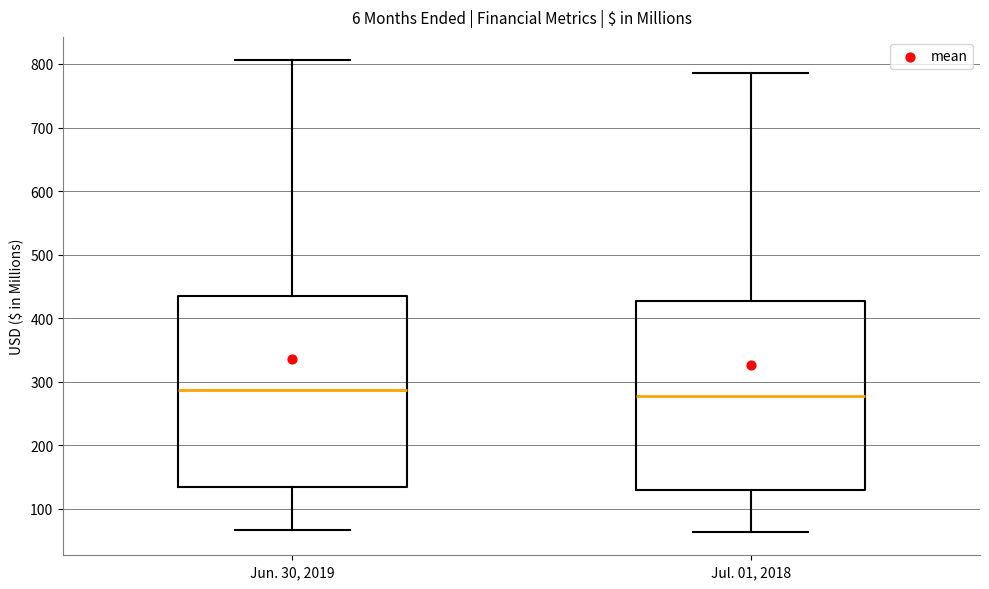

Reading left to right, read every box against the y-axis: the position of its median line, the range the box covers, and the ends of its whiskers. The values are not printed on the chart, so give them approximately, as read against the axis.

Jun. 30, 2019: median 290, box 130 to 430, whiskers 70 to 810
Jul. 01, 2018: median 280, box 130 to 430, whiskers 60 to 790